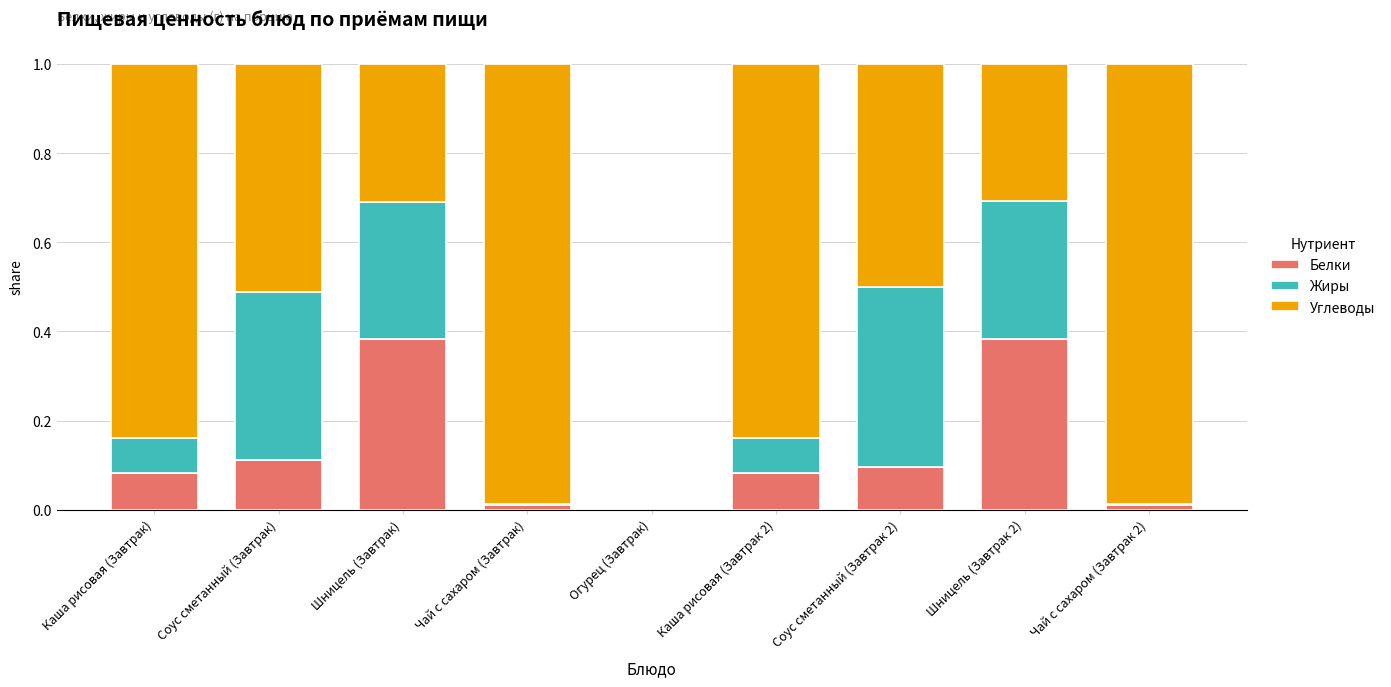

Is it true that Белки equals 0.4 at Шницель (Завтрак 2)?

True